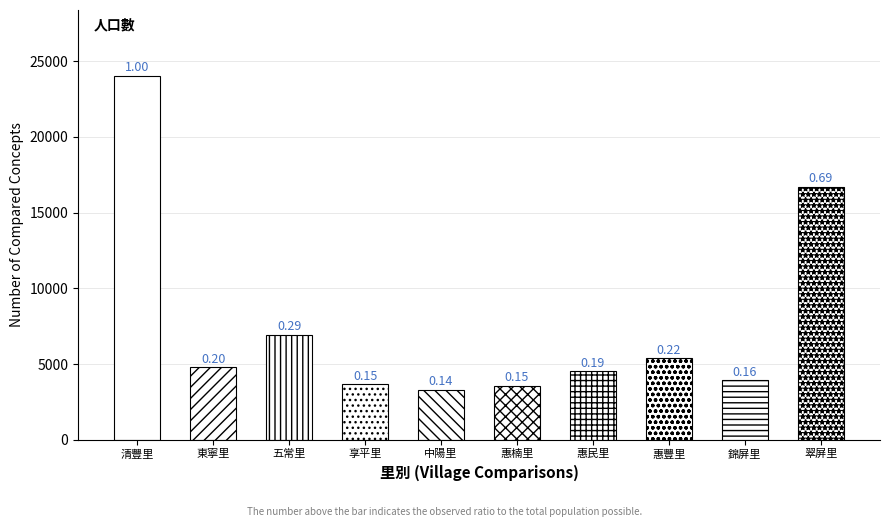

What is the sum of the values at 錦屏里 and 惠民里?

8477